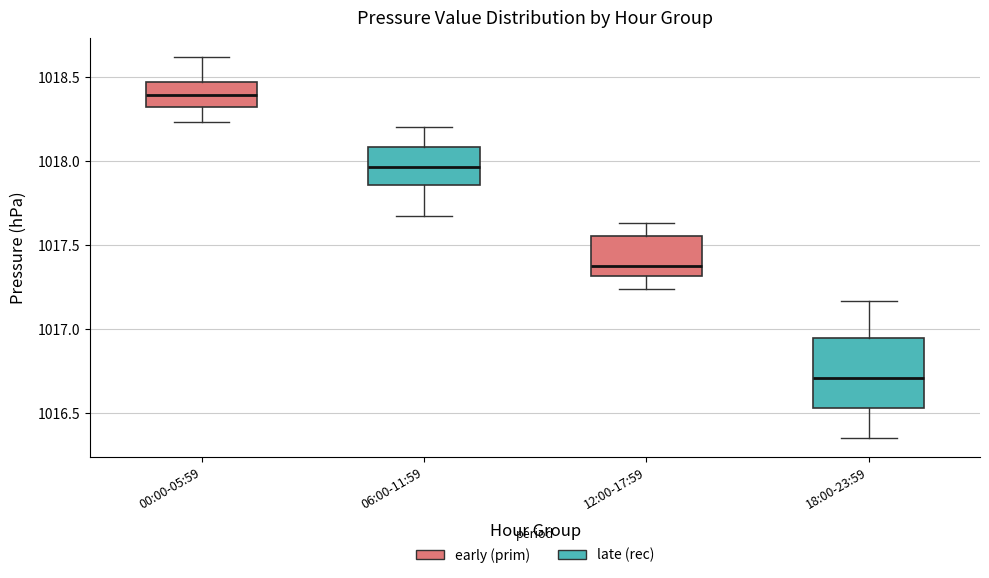

Reading left to right, read every box against the y-axis: the position of its median line, the range the box covers, and the ends of its whiskers. The values are not printed on the chart, so give them approximately, as read against the axis.

00:00-05:59: median 1018.40, box 1018.30 to 1018.45, whiskers 1018.25 to 1018.60
06:00-11:59: median 1017.95, box 1017.85 to 1018.10, whiskers 1017.65 to 1018.20
12:00-17:59: median 1017.40, box 1017.30 to 1017.55, whiskers 1017.25 to 1017.65
18:00-23:59: median 1016.70, box 1016.55 to 1016.95, whiskers 1016.35 to 1017.15